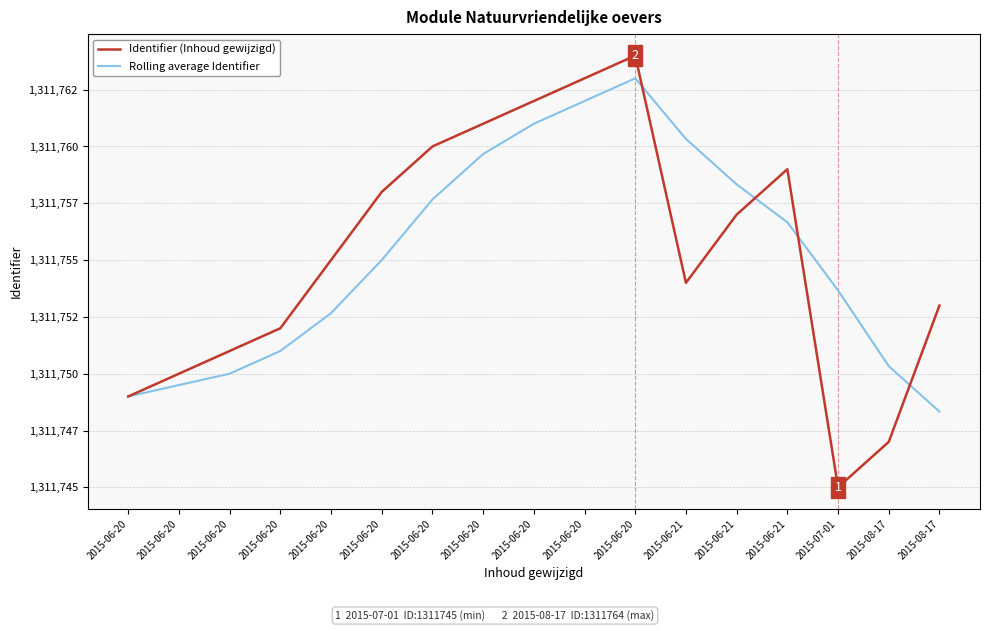

What is the label of the 14th point from the right?

2015-06-20